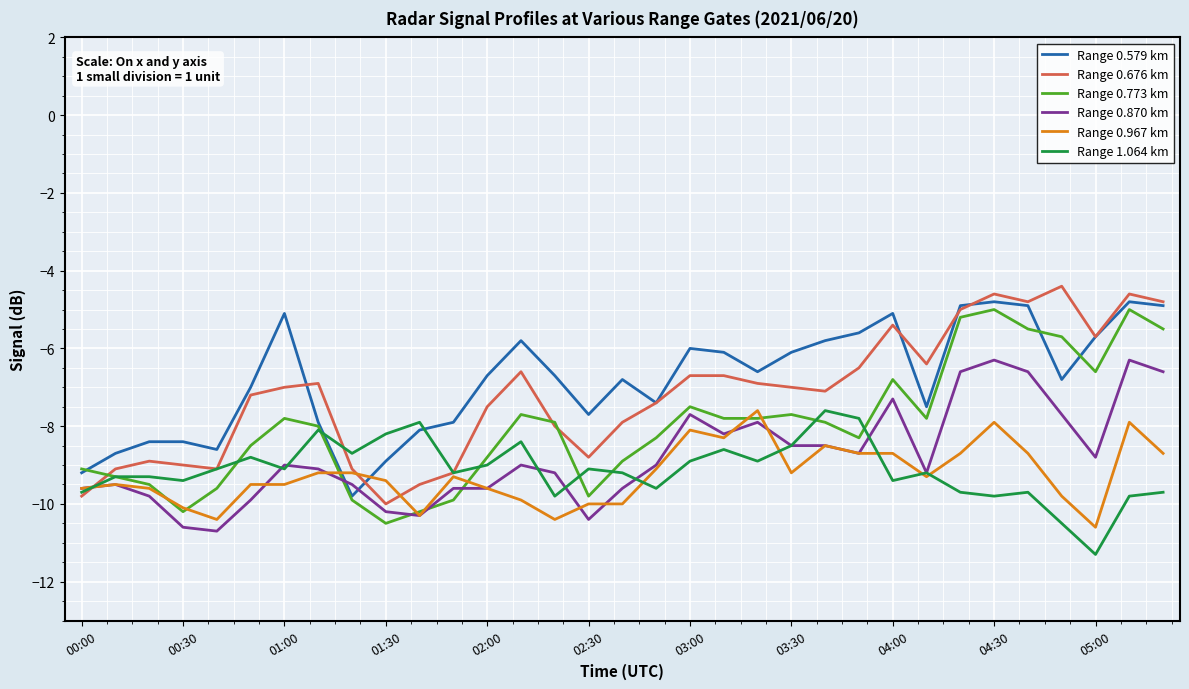

Which series has the largest total across all categories?

Range 0.579 km